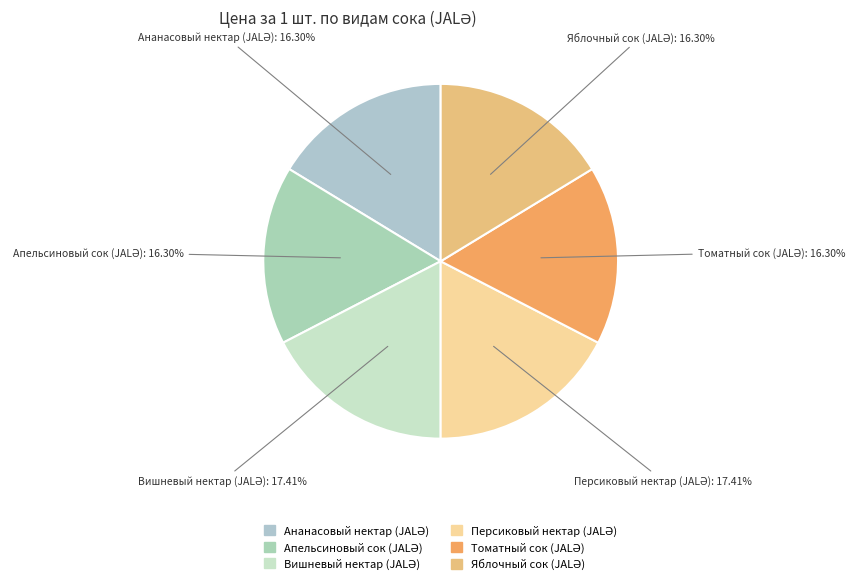

Is there any slice that represents more than half of the pie?

No